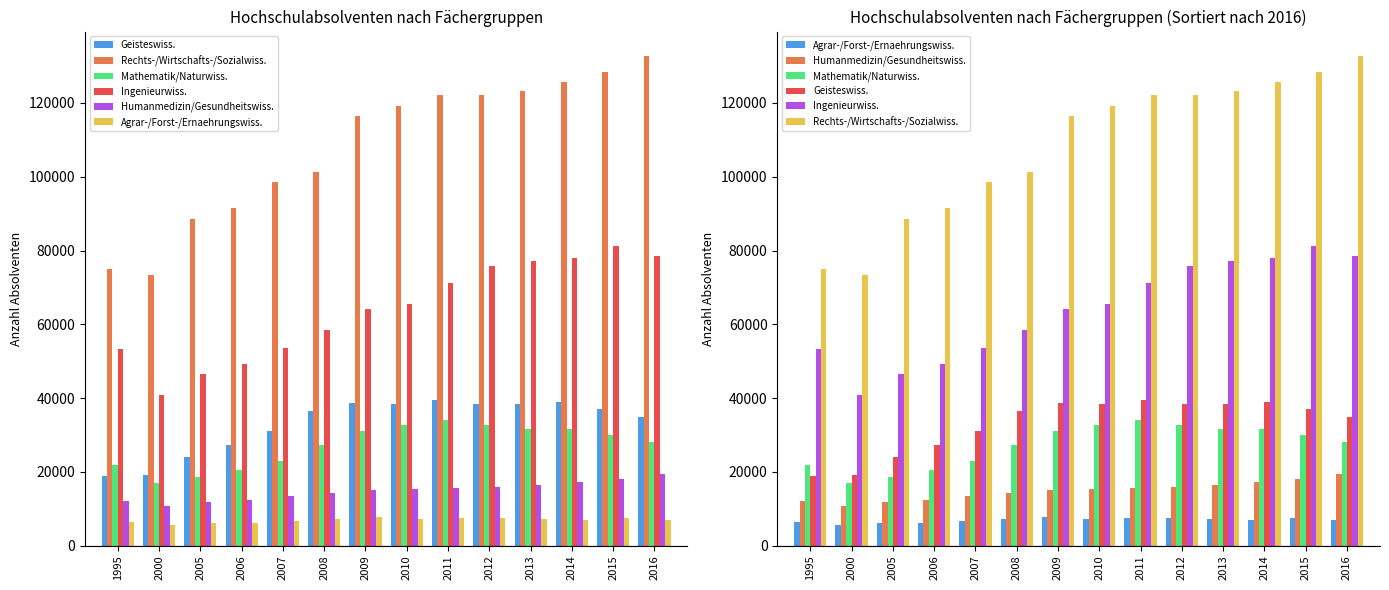

List the labels in order of Geisteswiss. value, smallest first.

1995, 2000, 2005, 2006, 2007, 2016, 2008, 2015, 2013, 2010, 2012, 2009, 2014, 2011